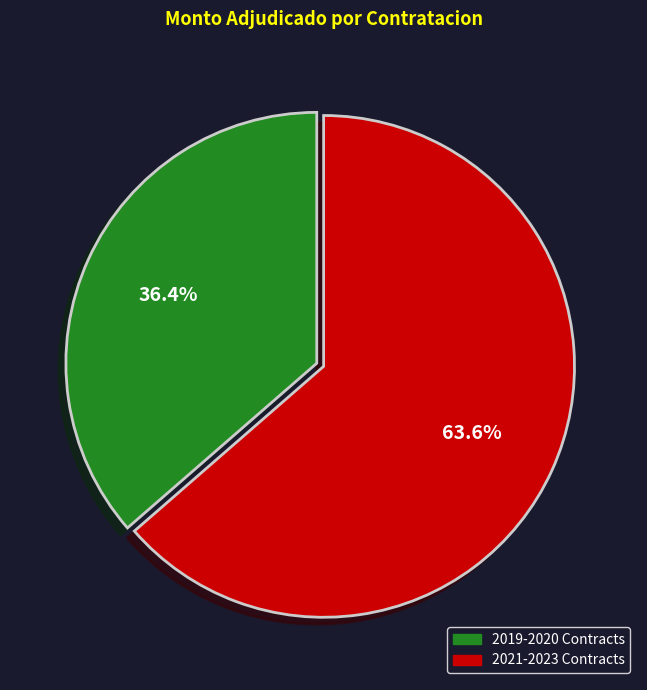

Is there a majority slice in this chart?

Yes